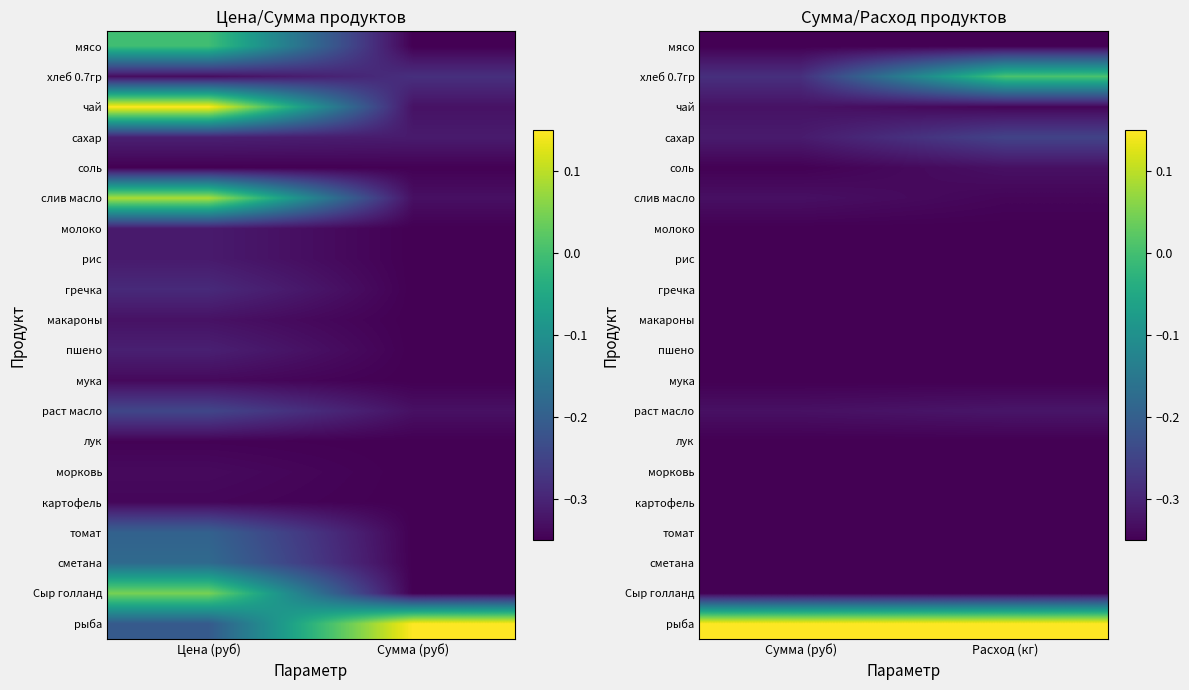

What is the average value of the мясо series?

-0.3